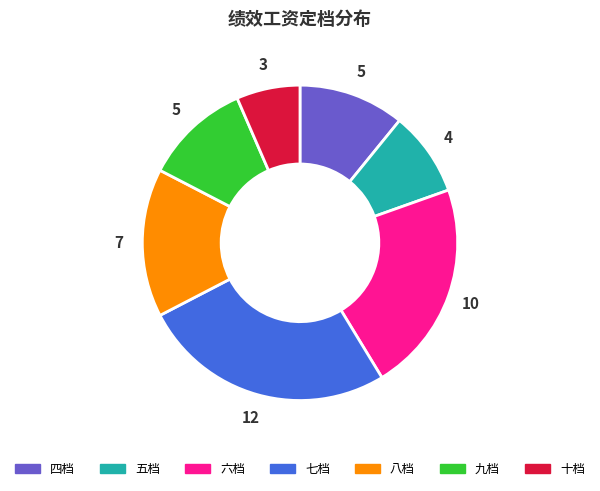

How many slices are in this pie chart?

7